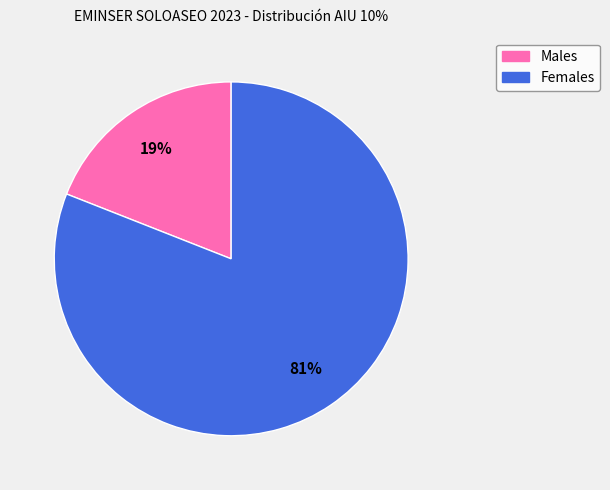

Is there a majority slice in this chart?

Yes